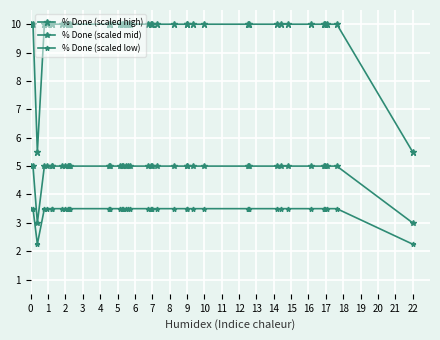

How many lines are shown in the chart?

3